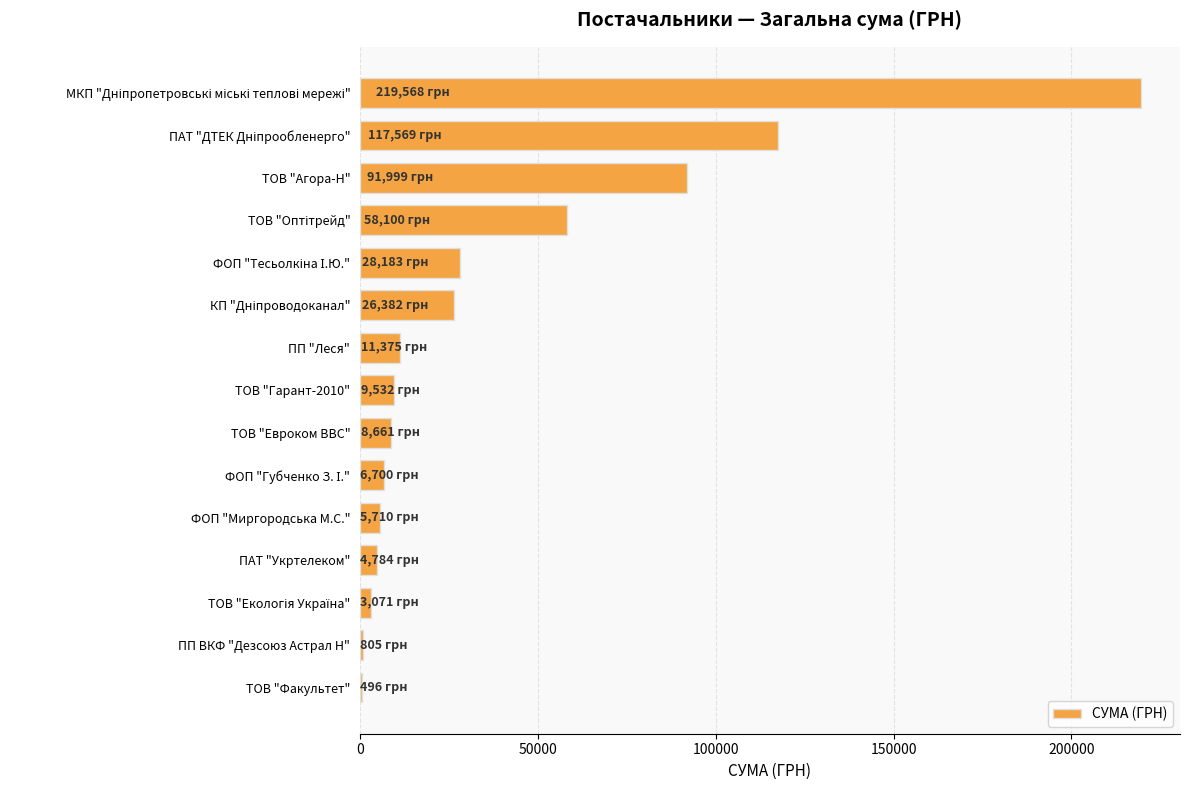

Is it true that the value at ТОВ "Евроком ВВС" is 8661.0?

True